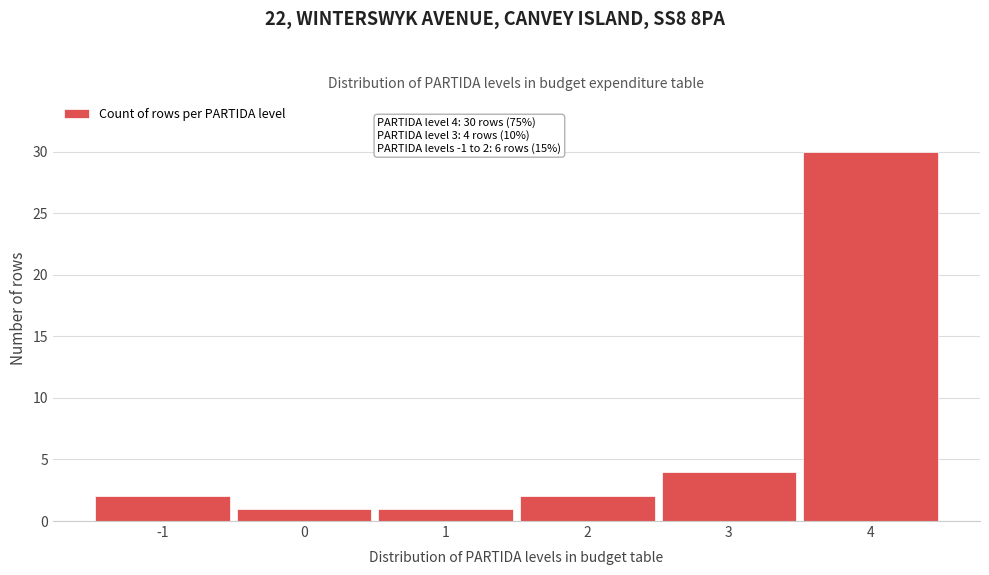

Reading right to left, list all the values displayed in this chart.

4=30	3=4	2=2	1=1	0=1	-1=2